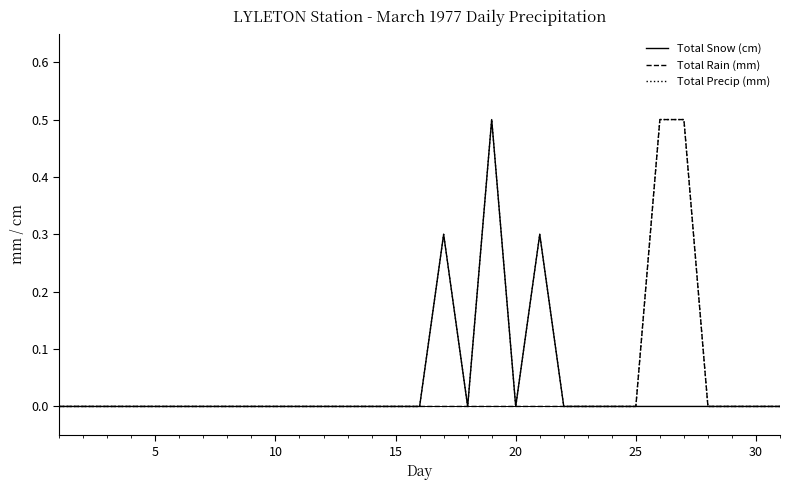

Which series has the largest total across all categories?

Total Precip (mm)